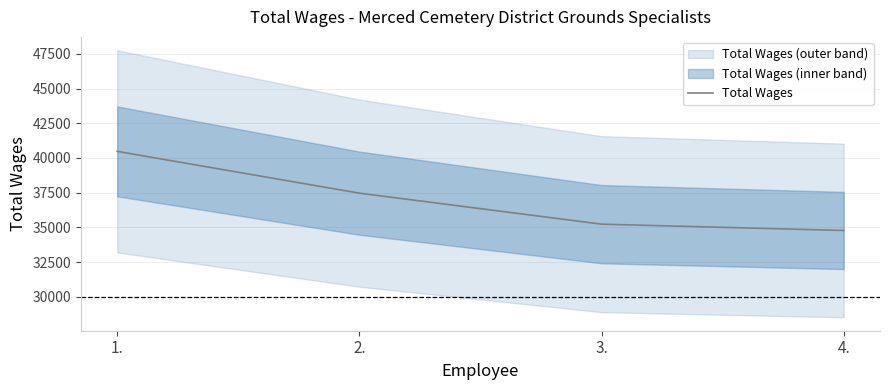

Reading left to right, list all the values displayed in this chart.

1.=40477	2.=37465	3.=35232	4.=34775